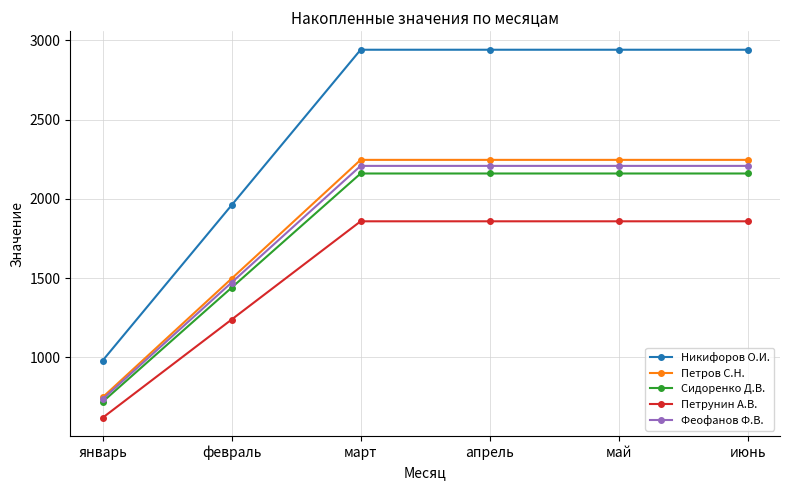

Where does the Петрунин А.В. series first go above 1858?

март